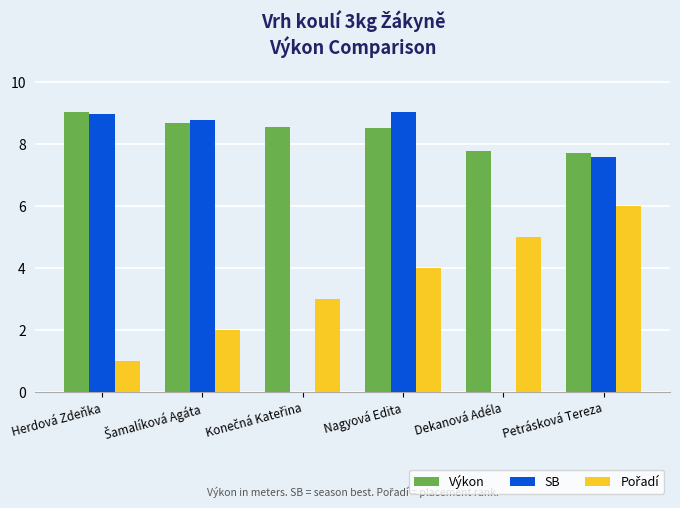

What is the greatest value displayed?

9.0